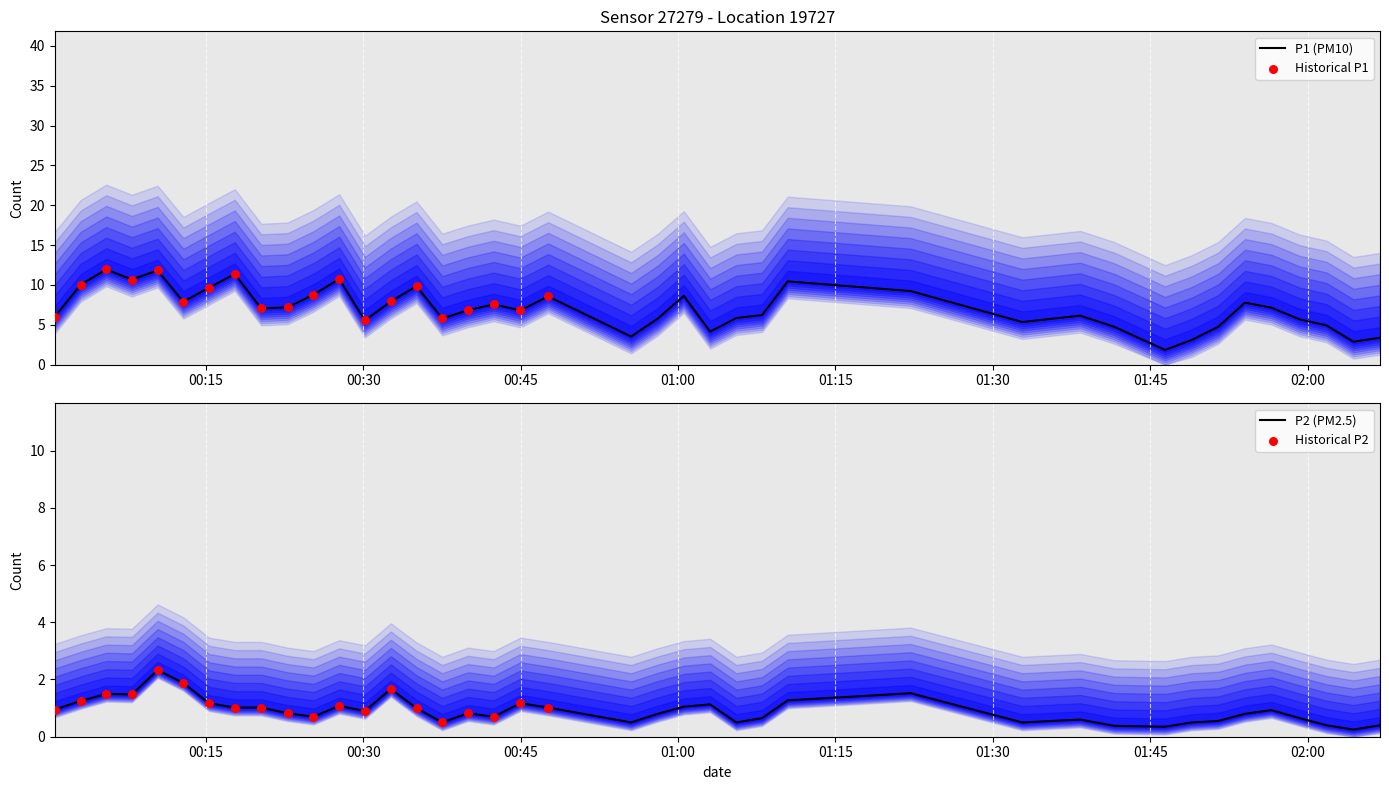

Which series contains the highest Y value?

P1